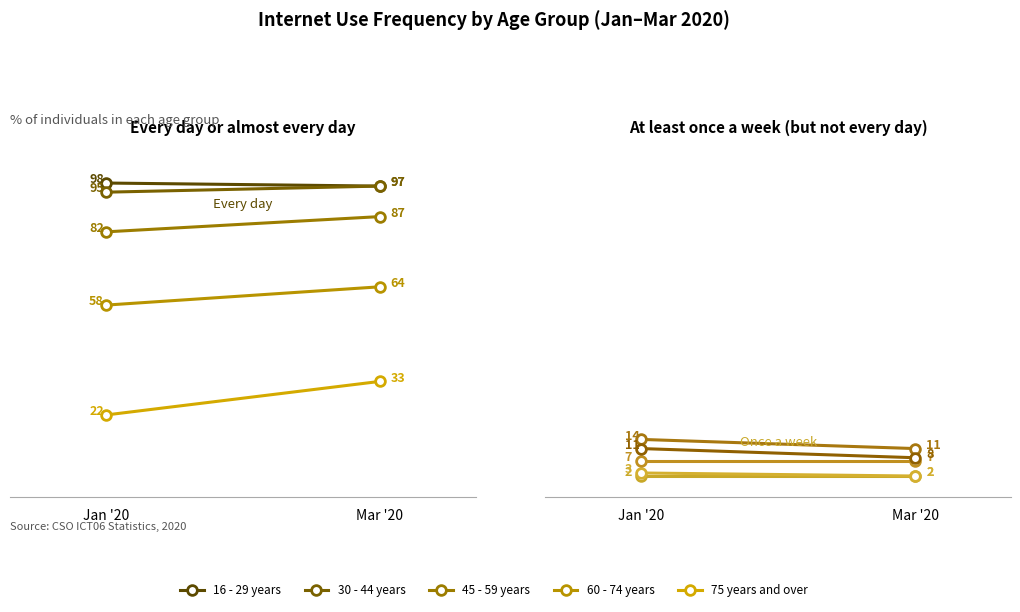

Is it true that 30 - 44 years equals 2 at Mar '20?

True